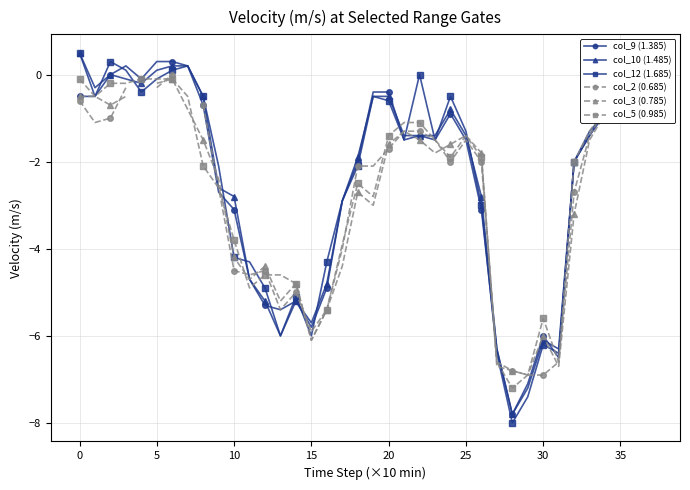

How many values in the col_10 (1.485) series exceed -1?

16